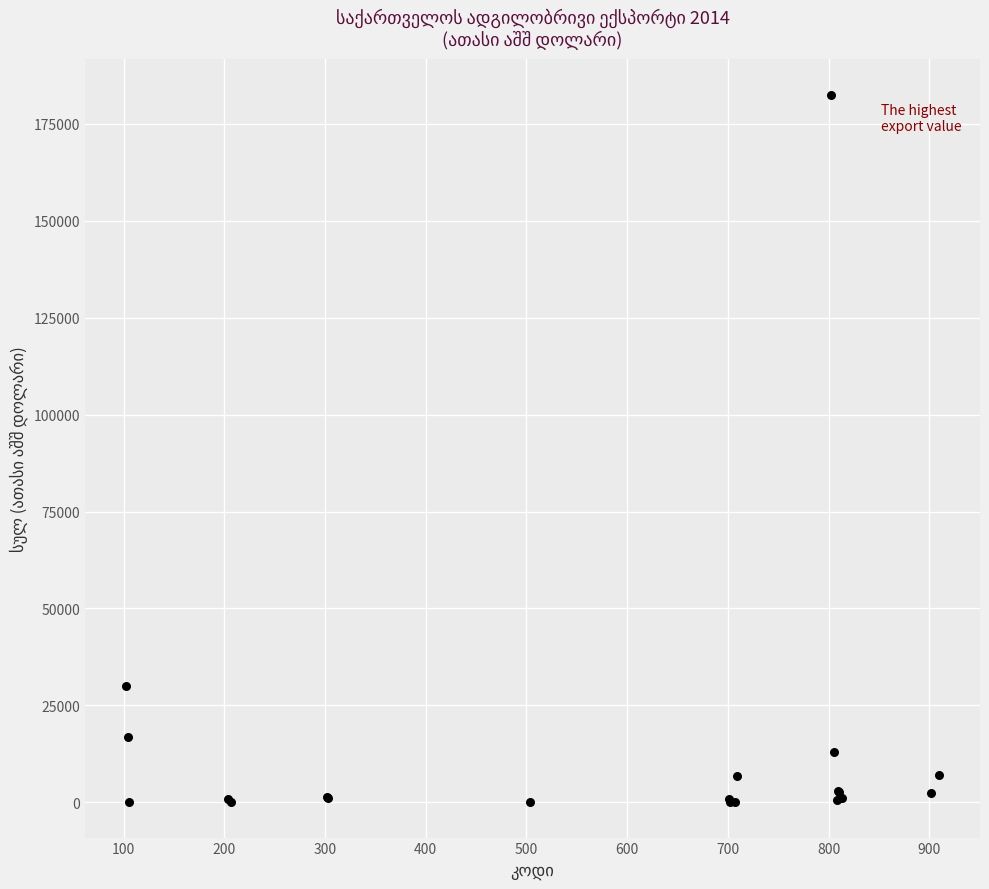

What Y value in the scatter plot is closest to 91255?

29884.3